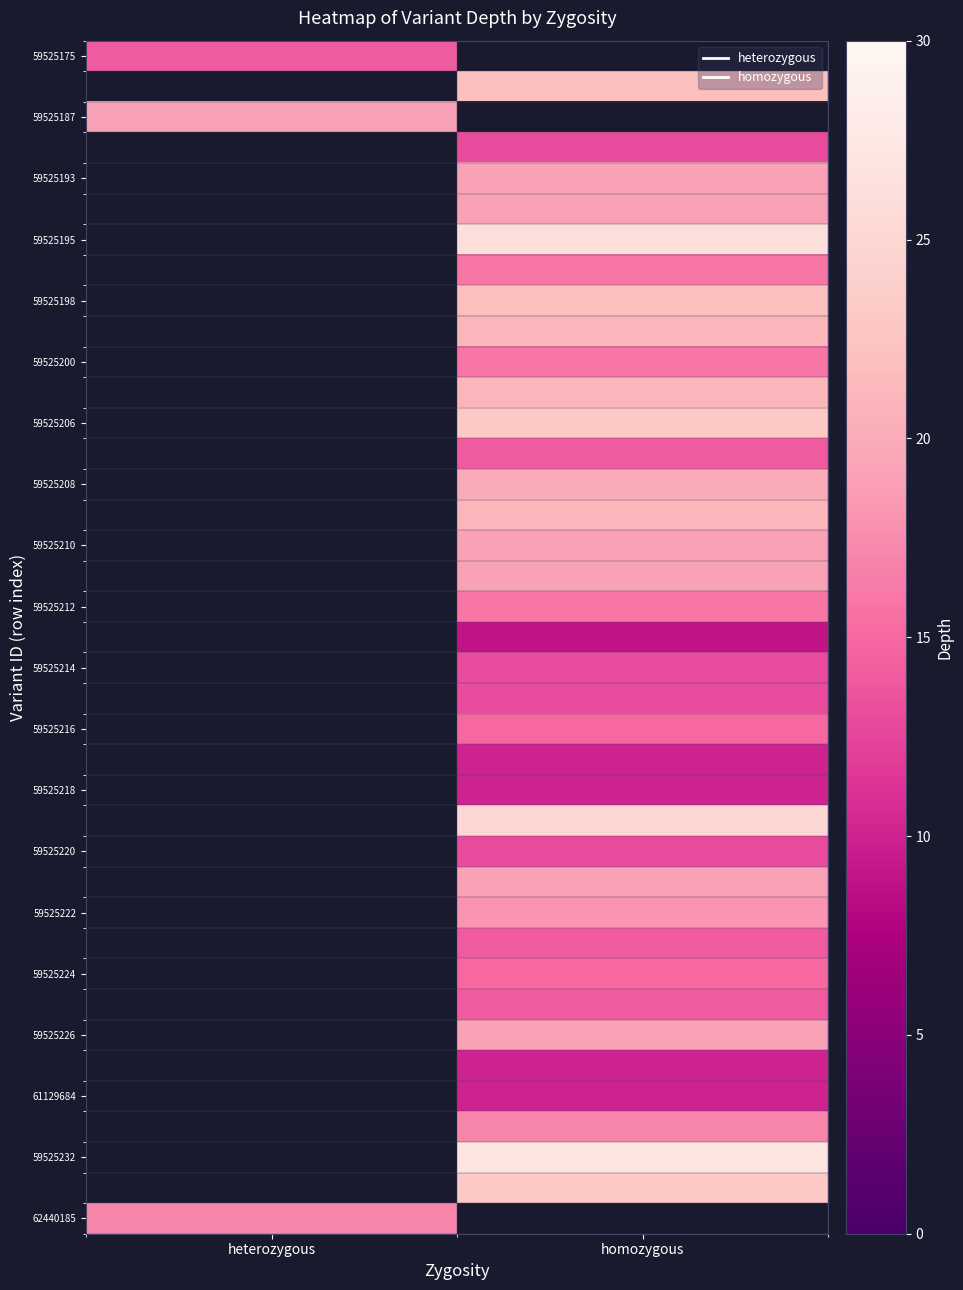

Count the number of data series in this chart.

39